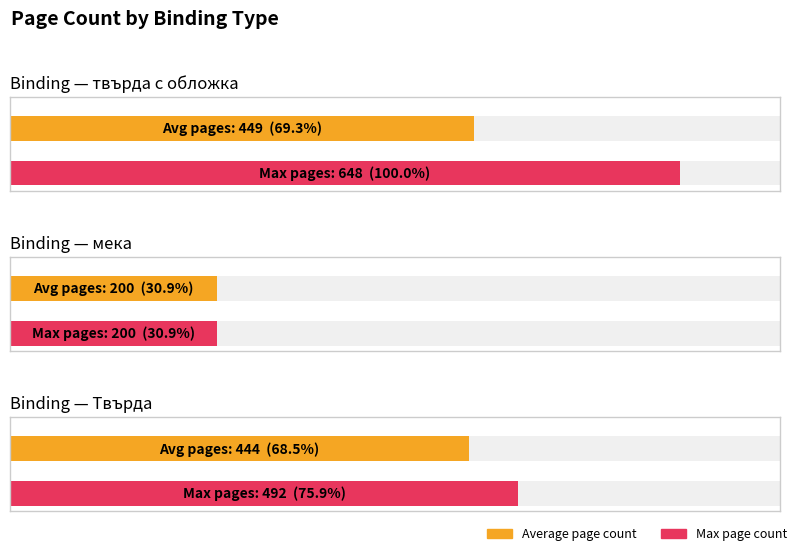

How many bars are there in each group?

2